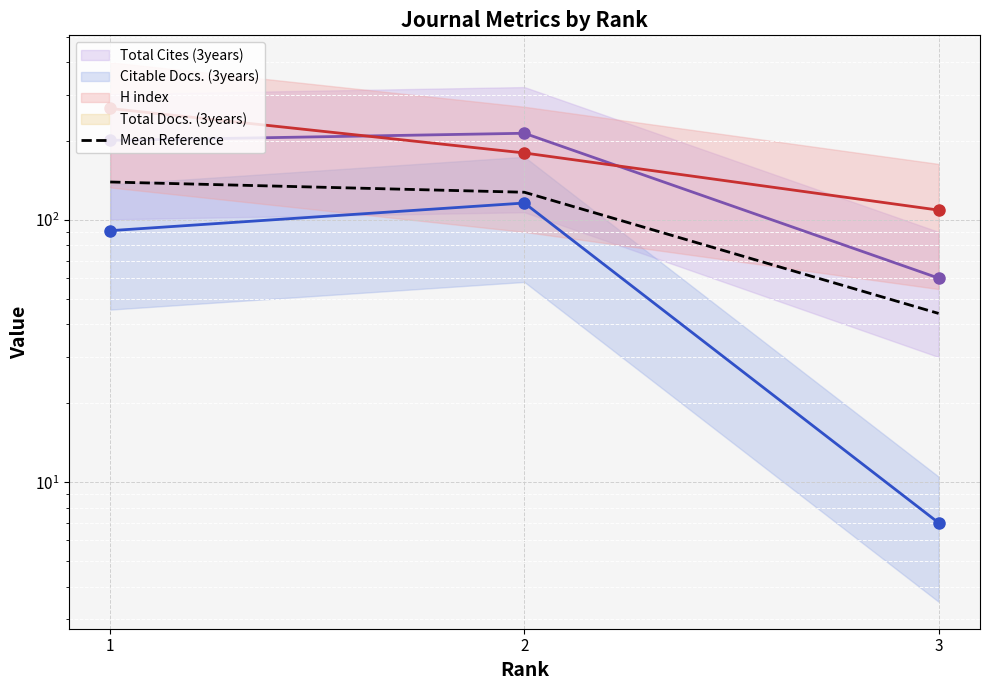

At which category is the sum across all series the highest?

1